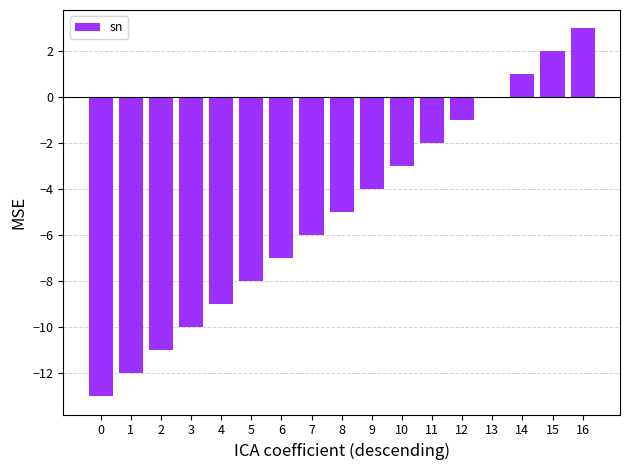

Are the bars horizontal?

No